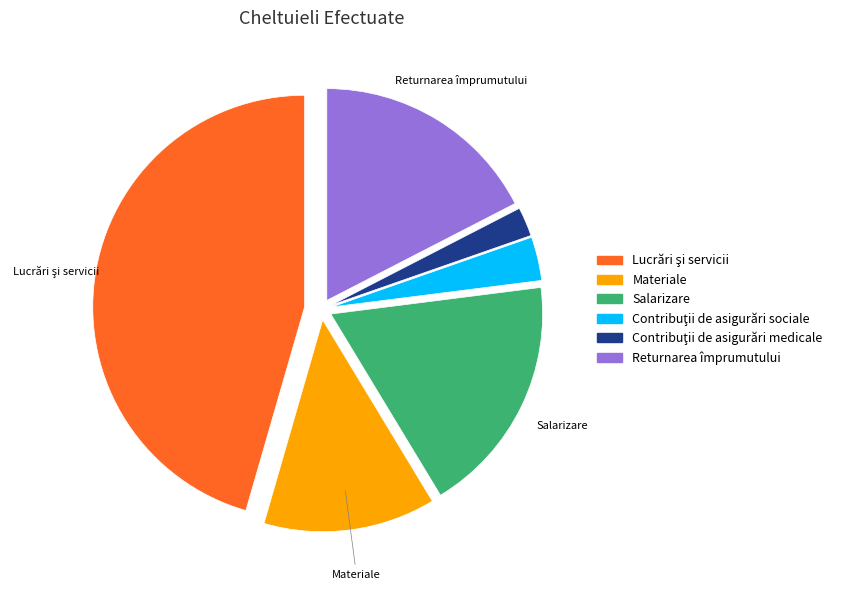

How many slices are in this pie chart?

6